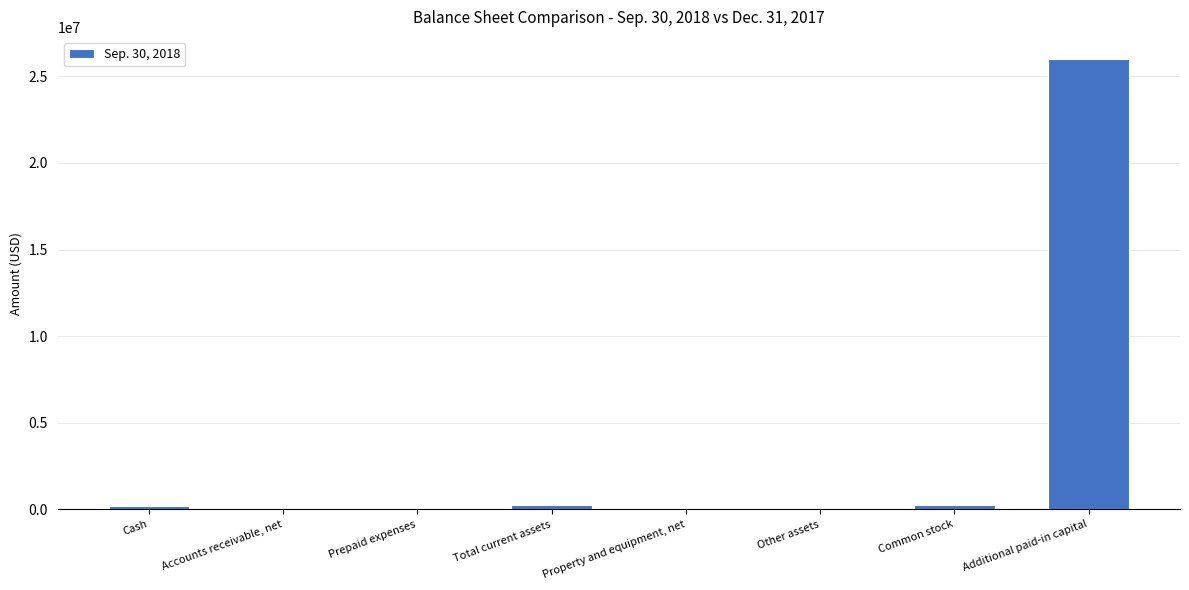

At which label is the value closest to 12992837?

Total current assets